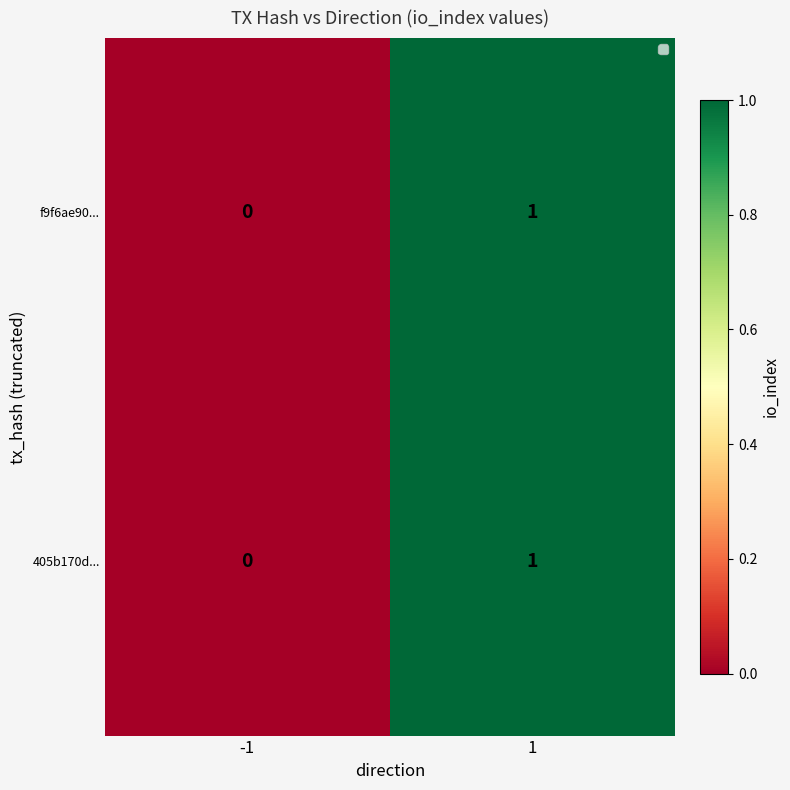

Reading left to right, list all the values displayed in this chart.

f9f6ae90...: 0	1
405b170d...: 0	1